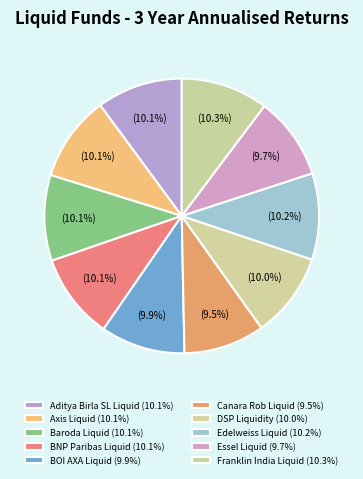

How many segments does this pie chart have?

10